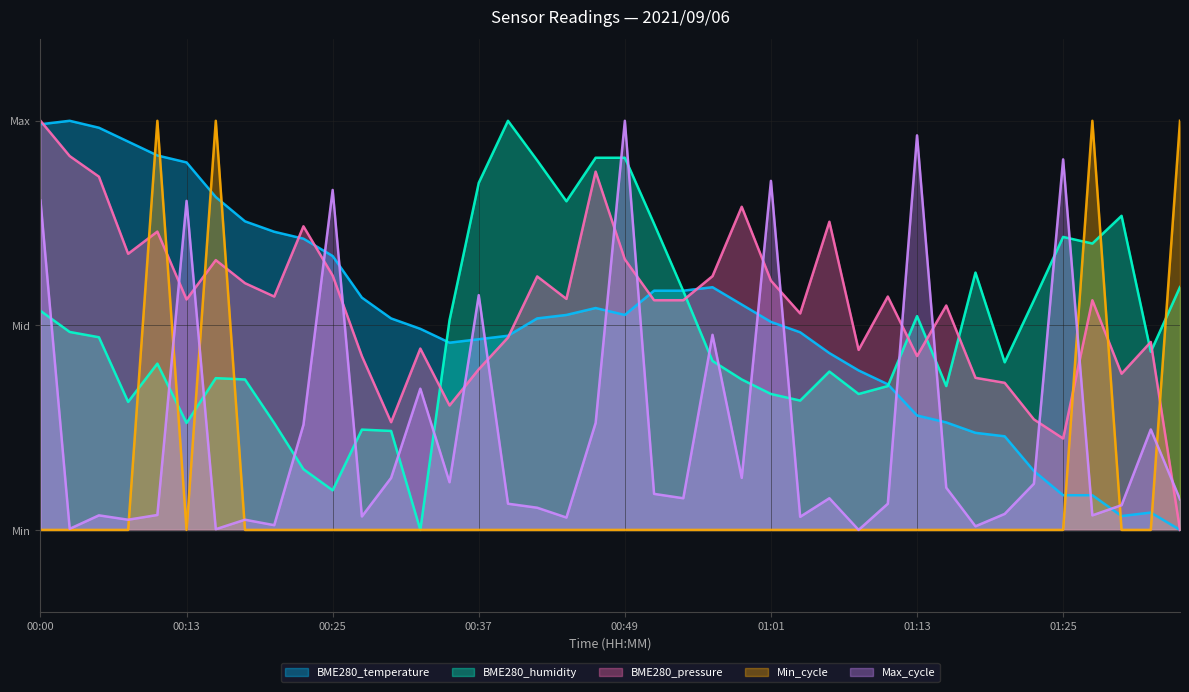

At how many categories does at least one series exceed 0?

40